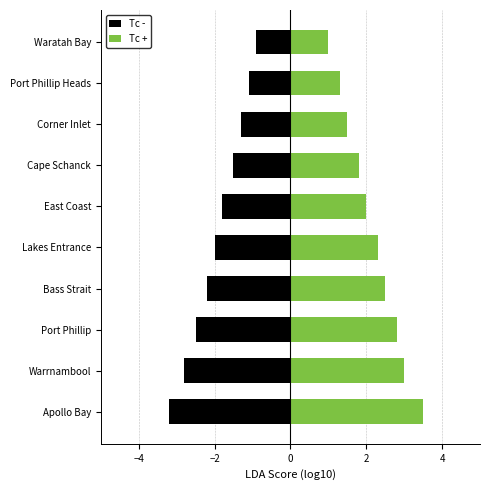

What is the greatest value displayed?

3.5